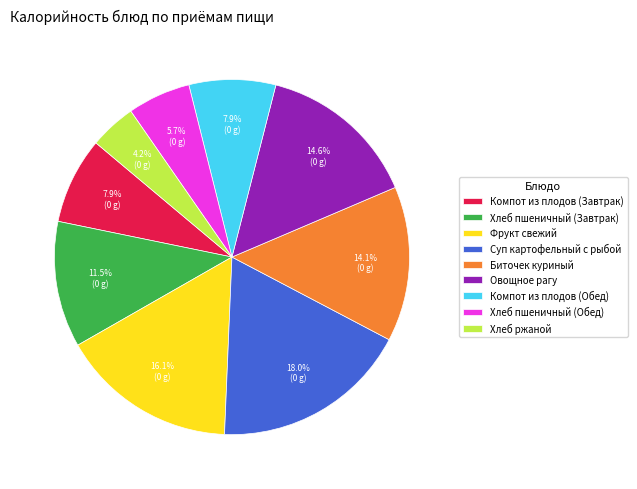

Is Суп картофельный с рыбой the majority of the pie?

No